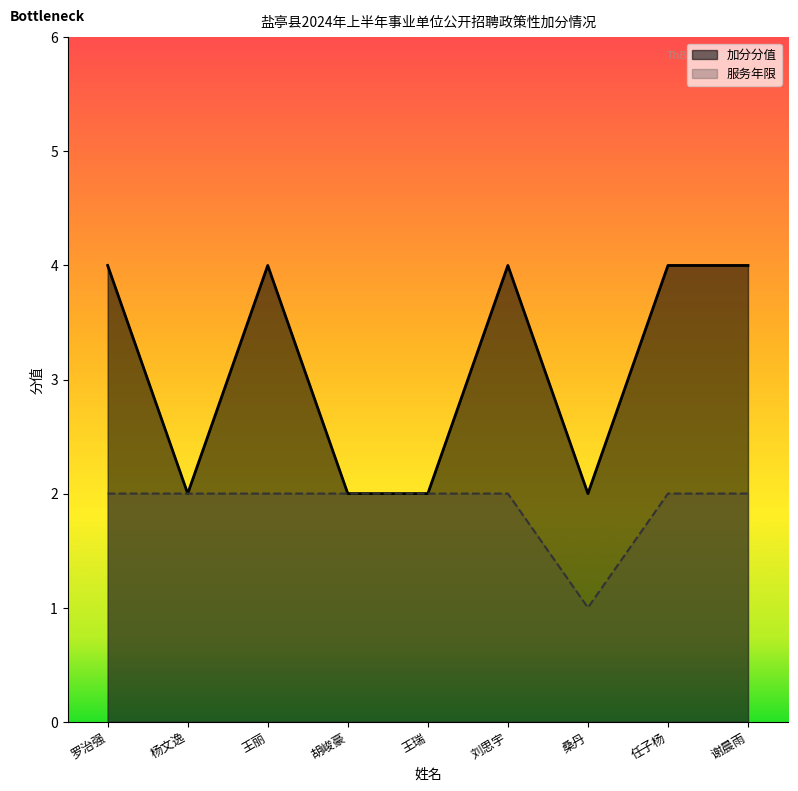

Which has a higher value, 胡峻豪 or 王瑞?

胡峻豪